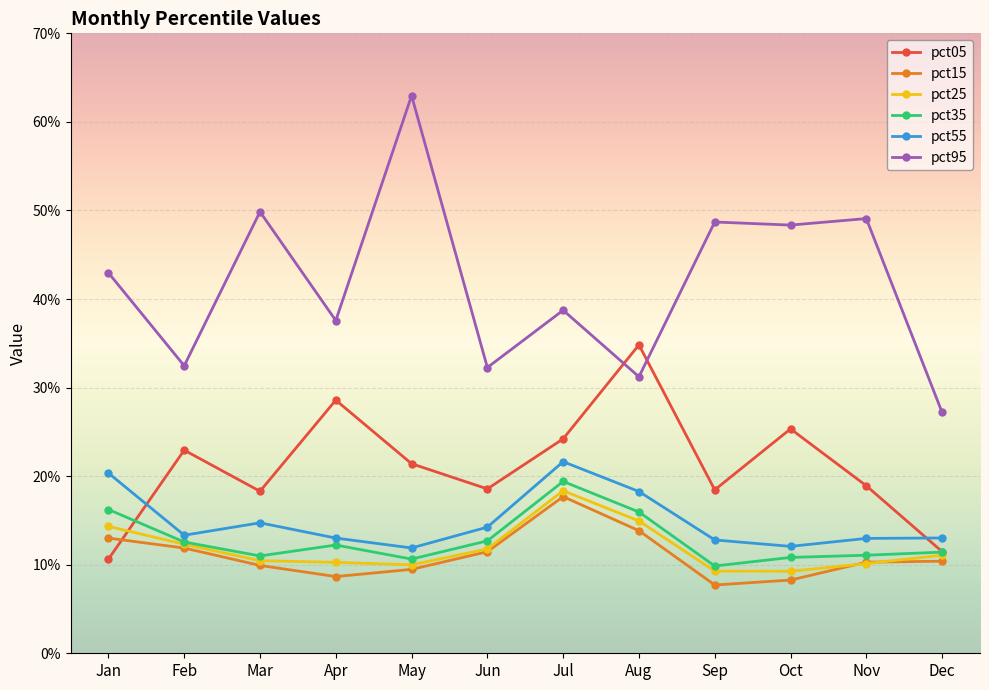

What is the average value of the pct15 series?

0.1